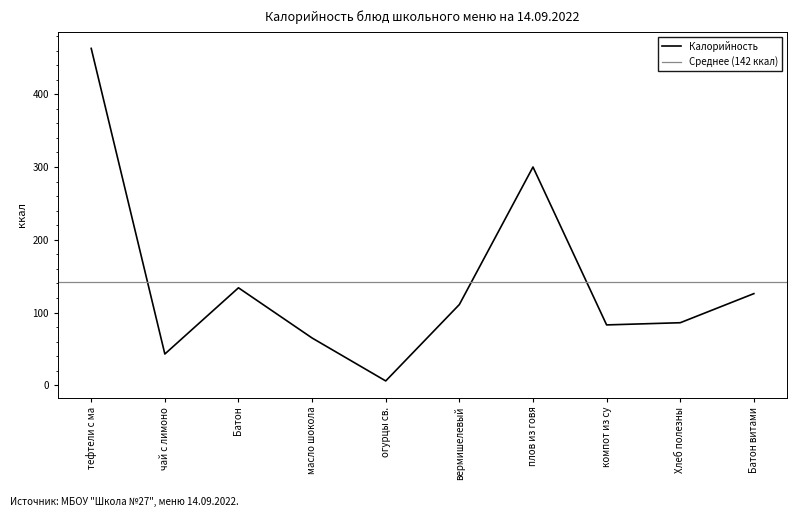

What value does the Калорийность series have at компот из су?

83